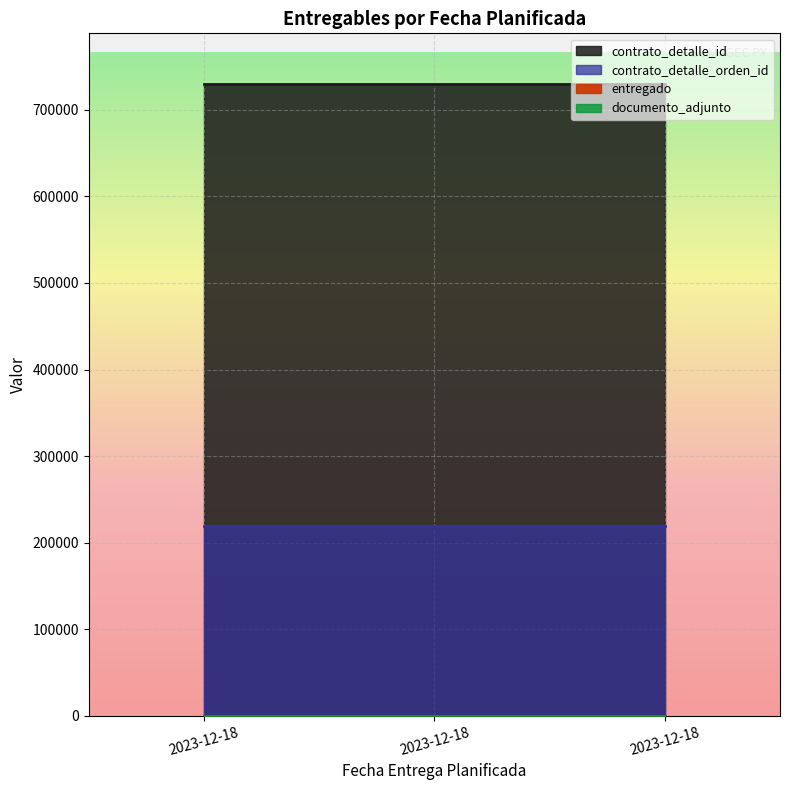

Is the value of contrato_detalle_id at 2023-12-18 greater than the value of entregado at 2023-12-18?

Yes